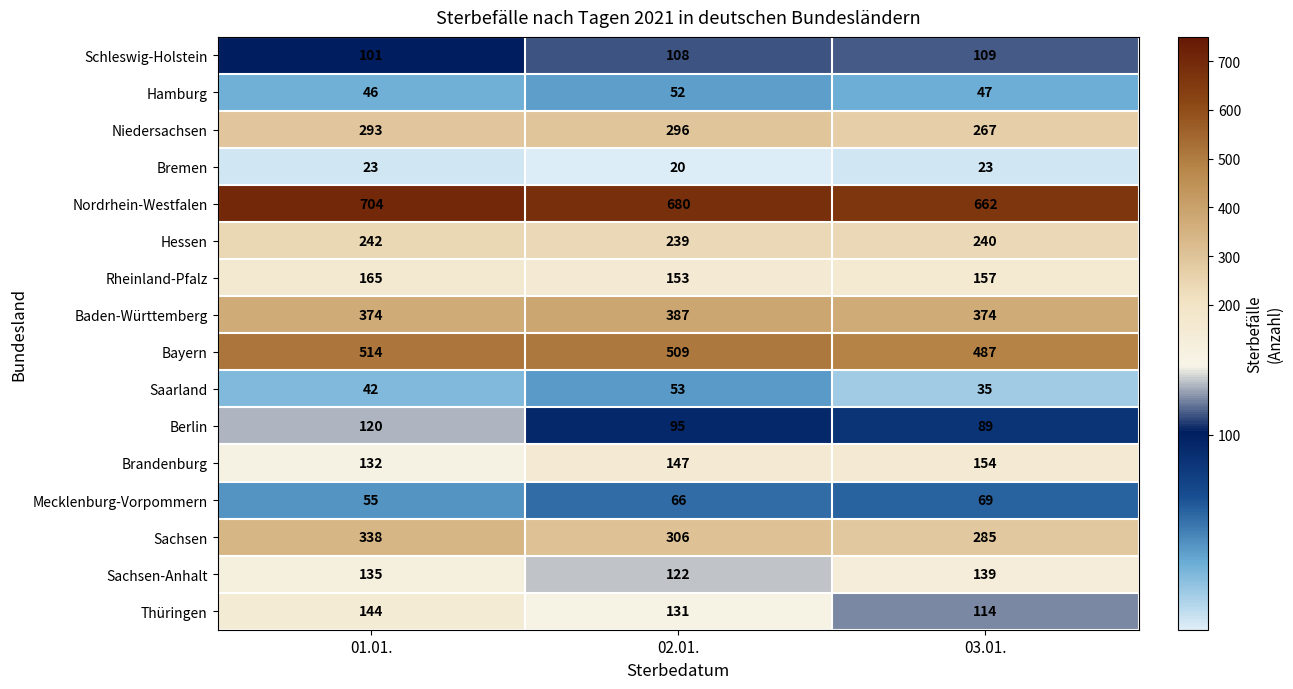

What is the spread (max minus min) of values at 02.01.?

660